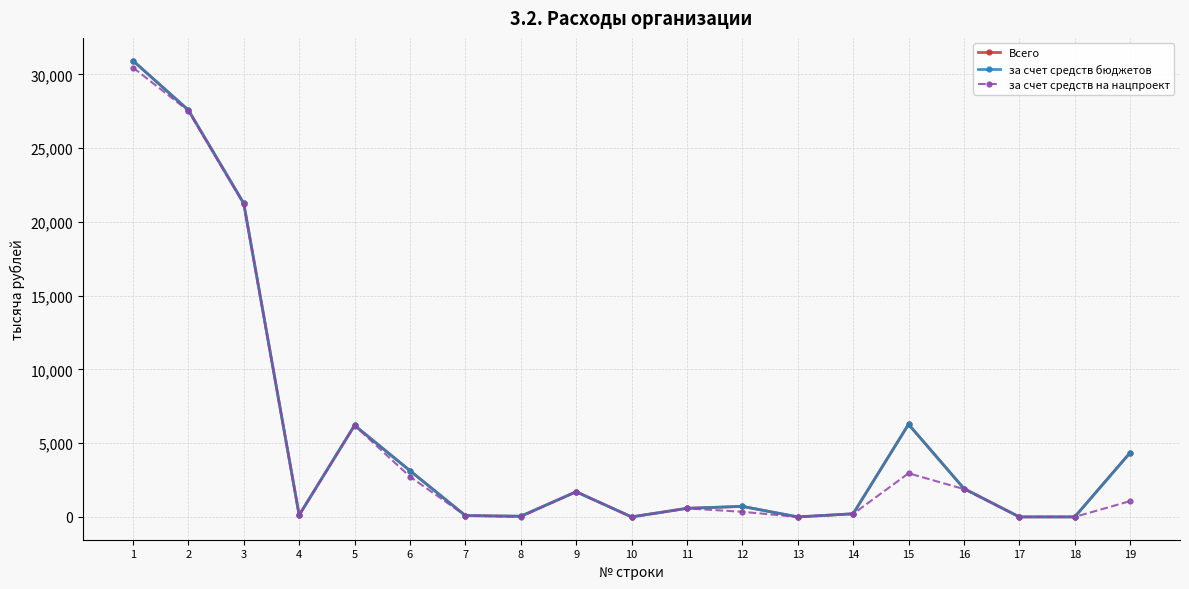

Does the chart have visible grid lines?

Yes